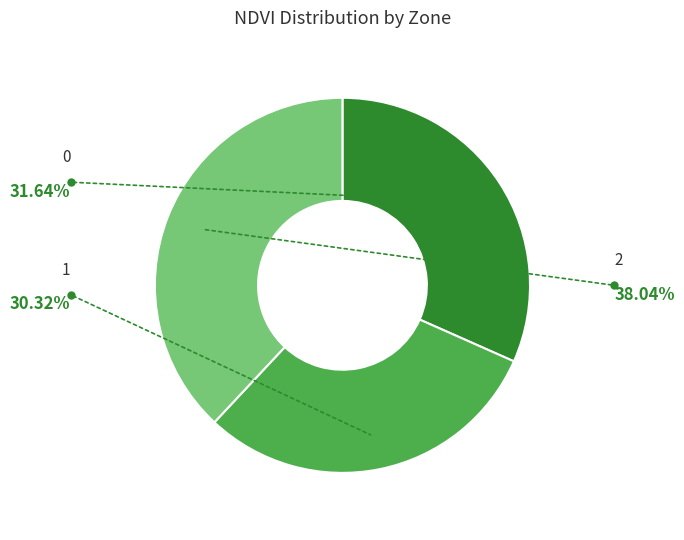

Which slice is the largest?

2